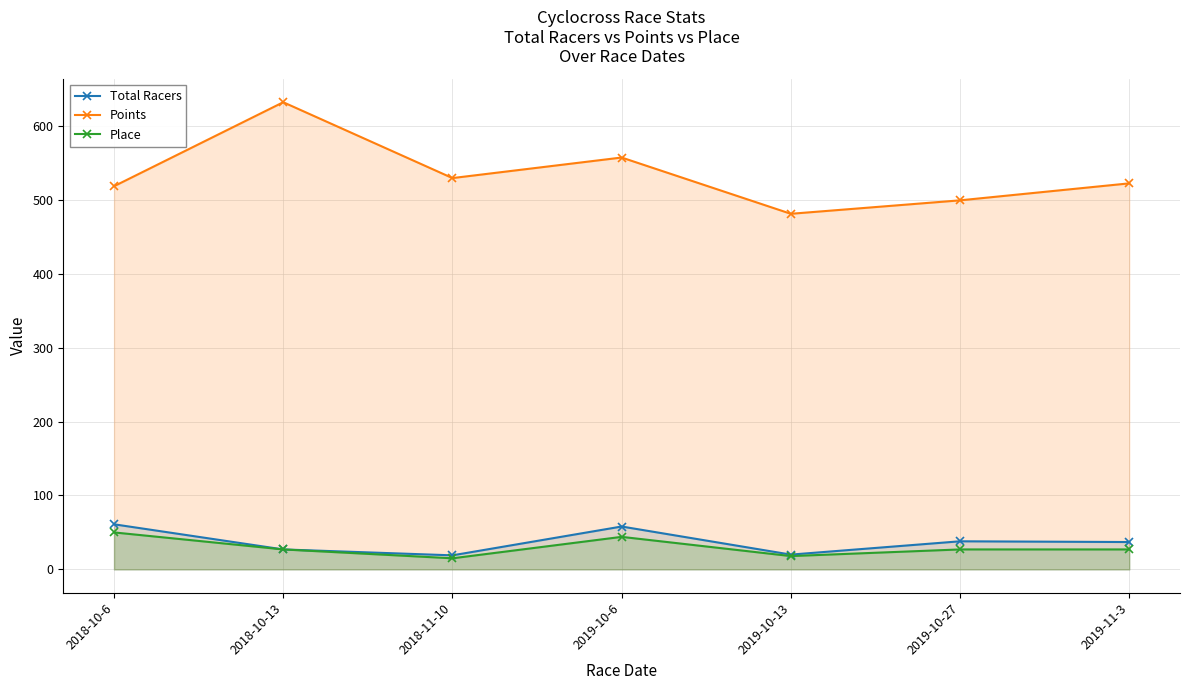

The value of Points at 2018-10-6 is 814.8. True or false?

False